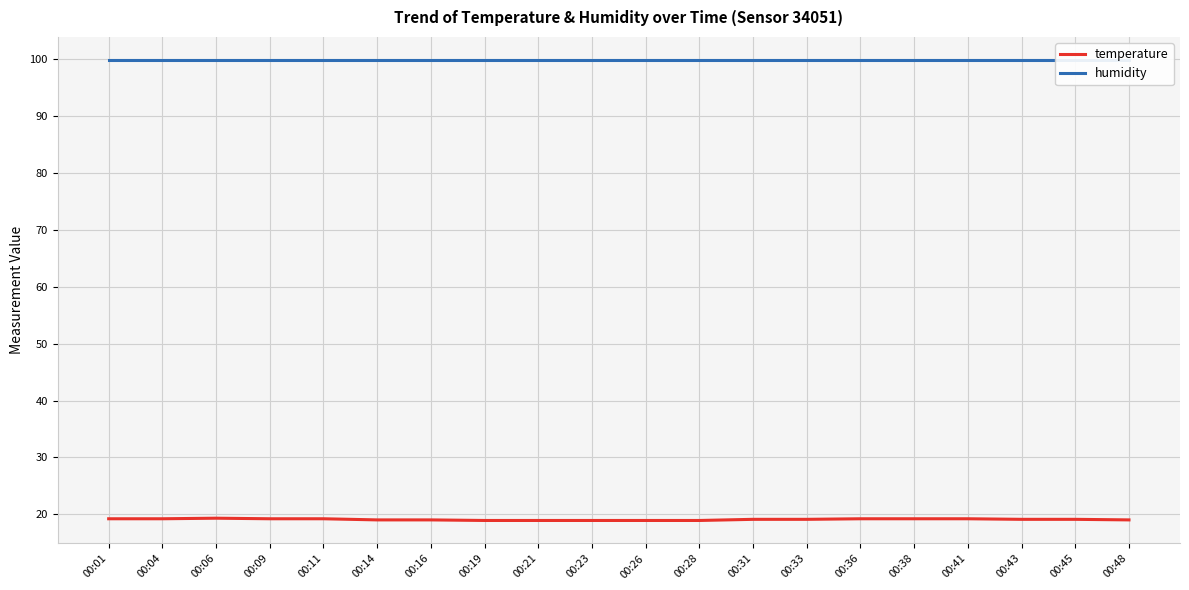

What is the value of the temperature point at the 13th from the left?

19.1